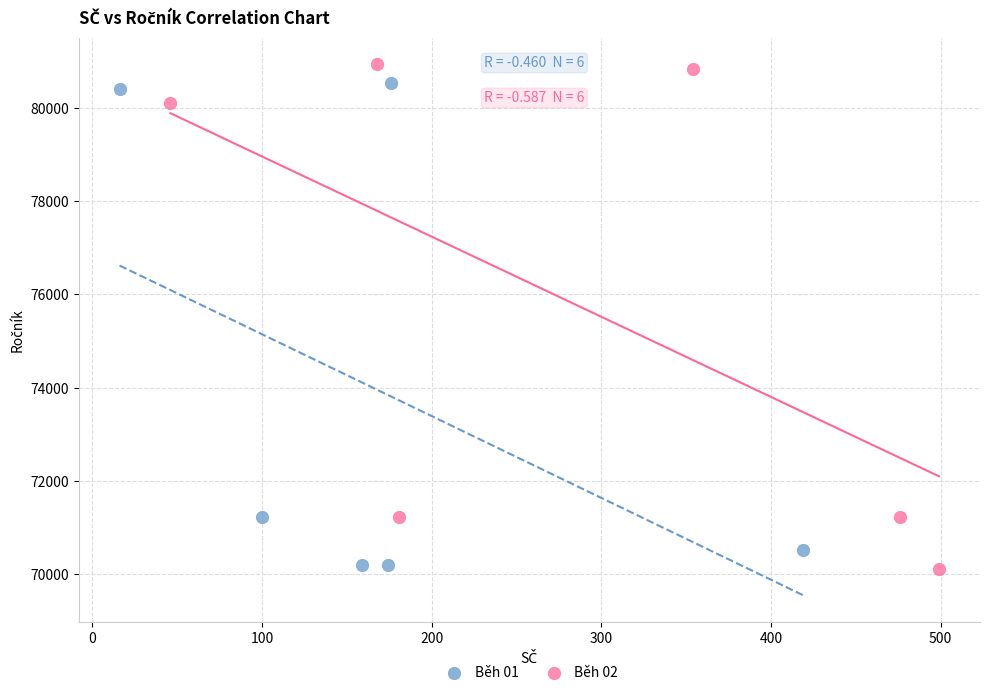

What are all the series names shown in the legend?

Běh 01, Běh 02